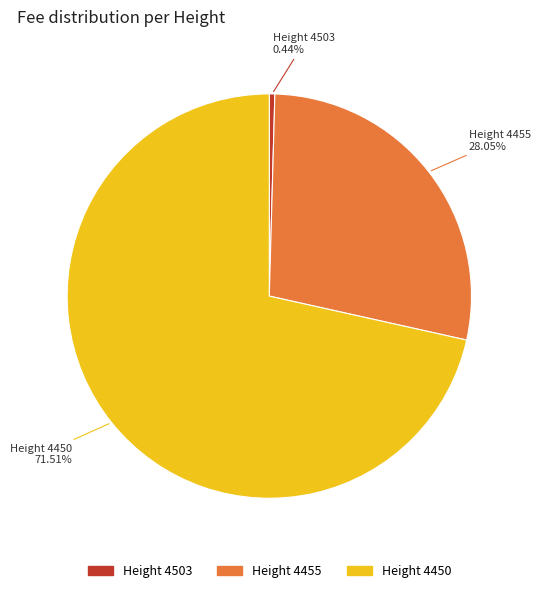

How many segments does this pie chart have?

3